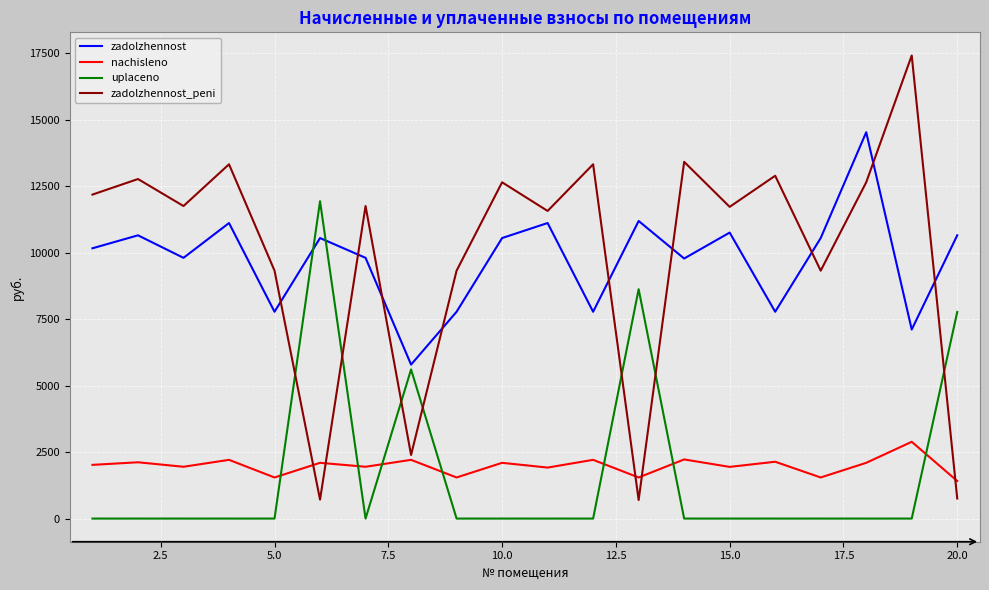

What is the minimum value for zadolzhennost_peni?

697.9